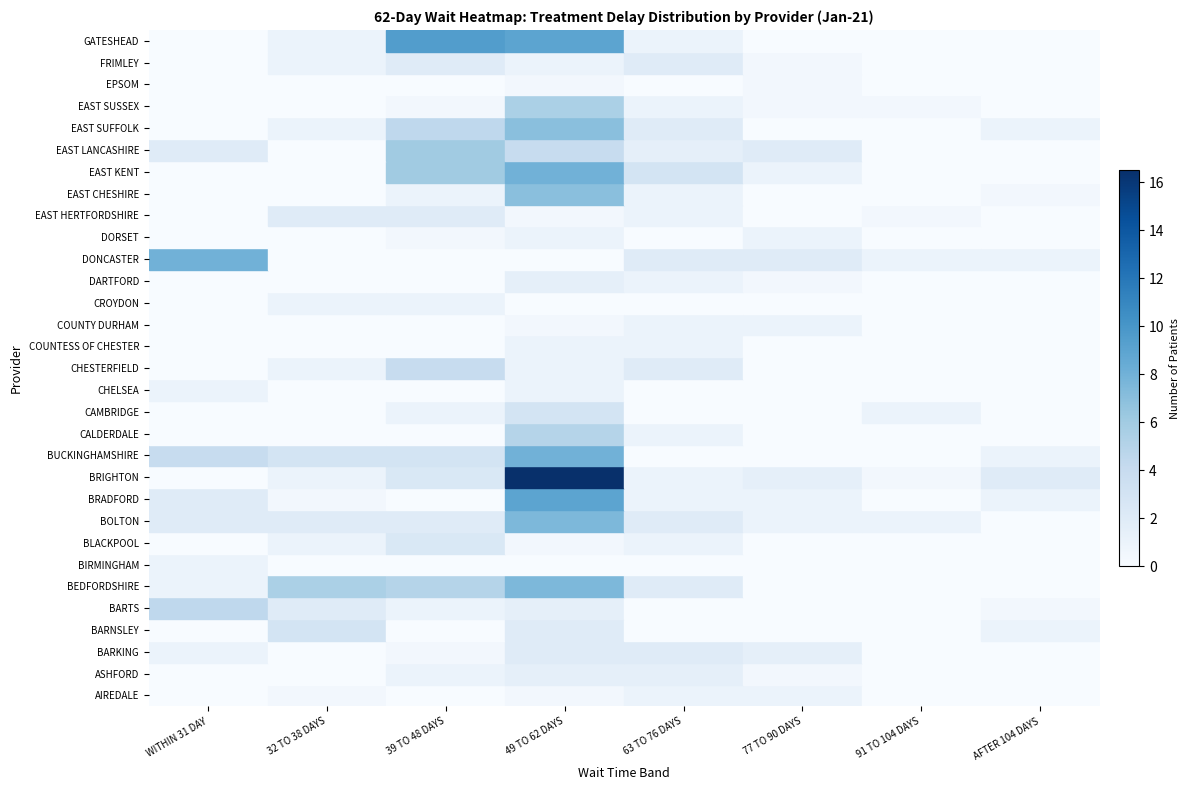

How many data points does each series have?

8